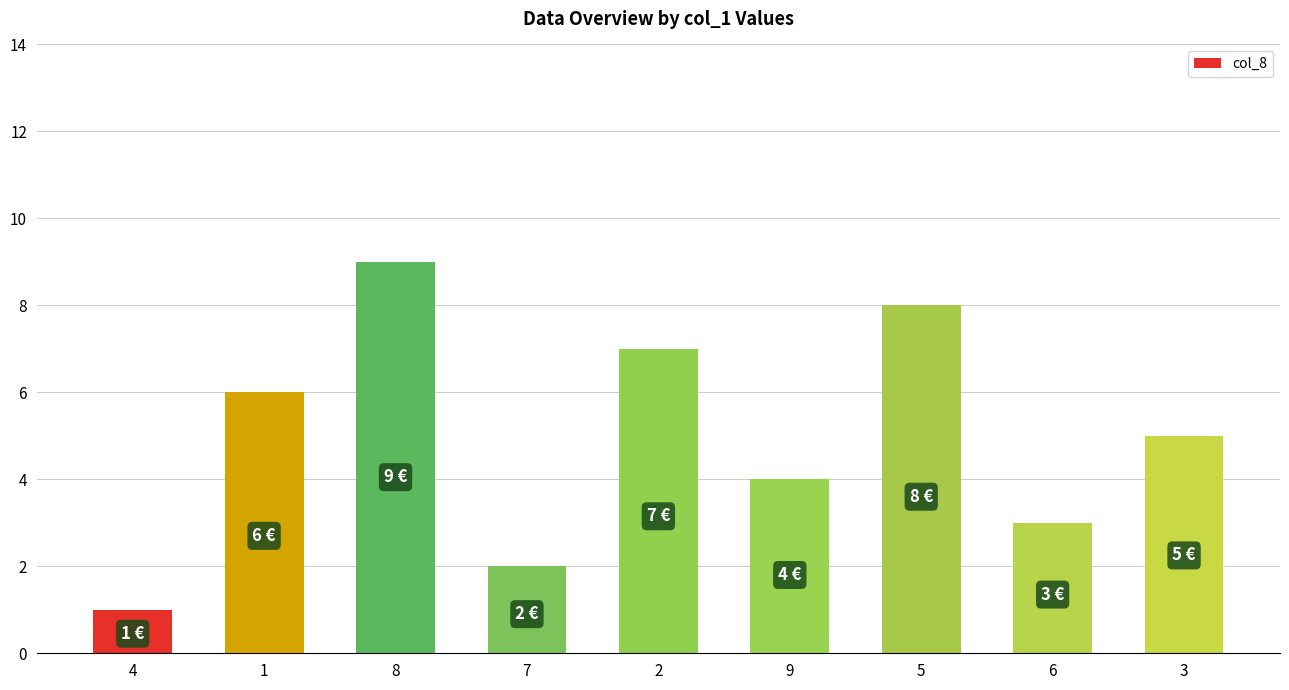

At which category does the chart reach its peak across all series?

8